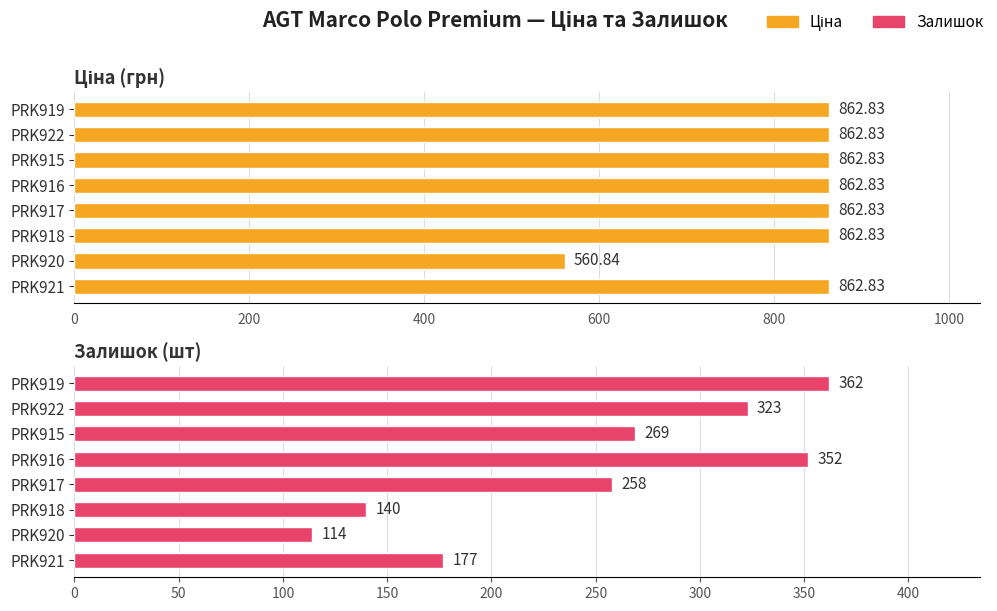

Count the number of categories in the chart.

8